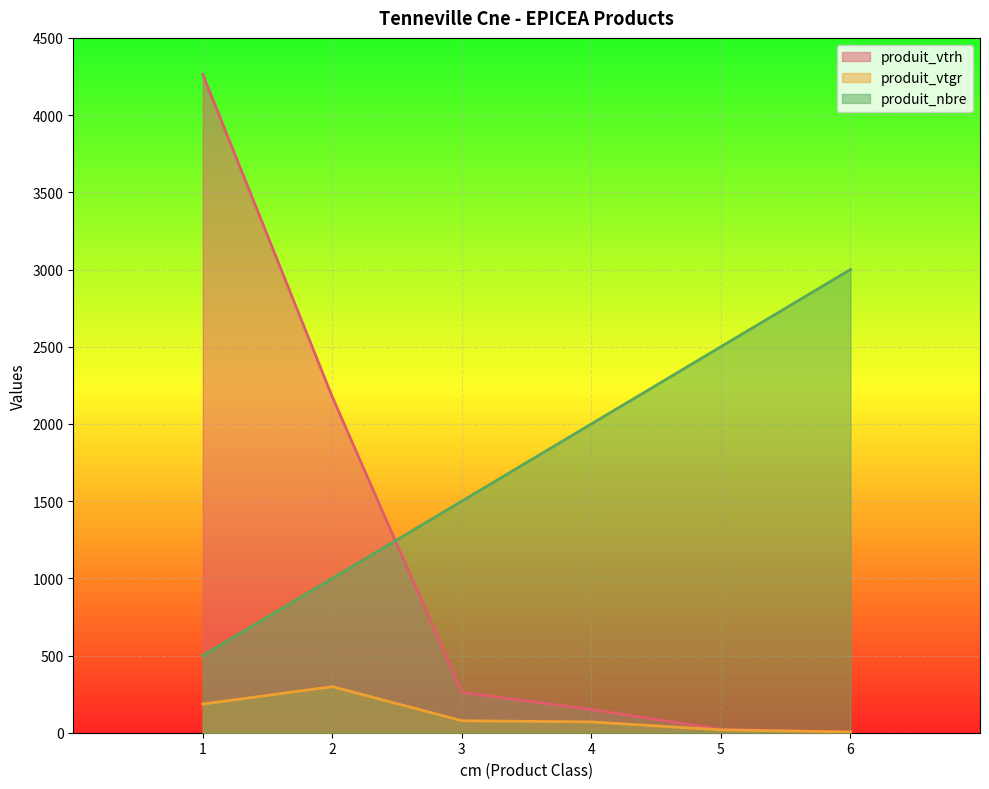

List the labels in order of produit_nbre value, smallest first.

1, 2, 3, 4, 5, 6